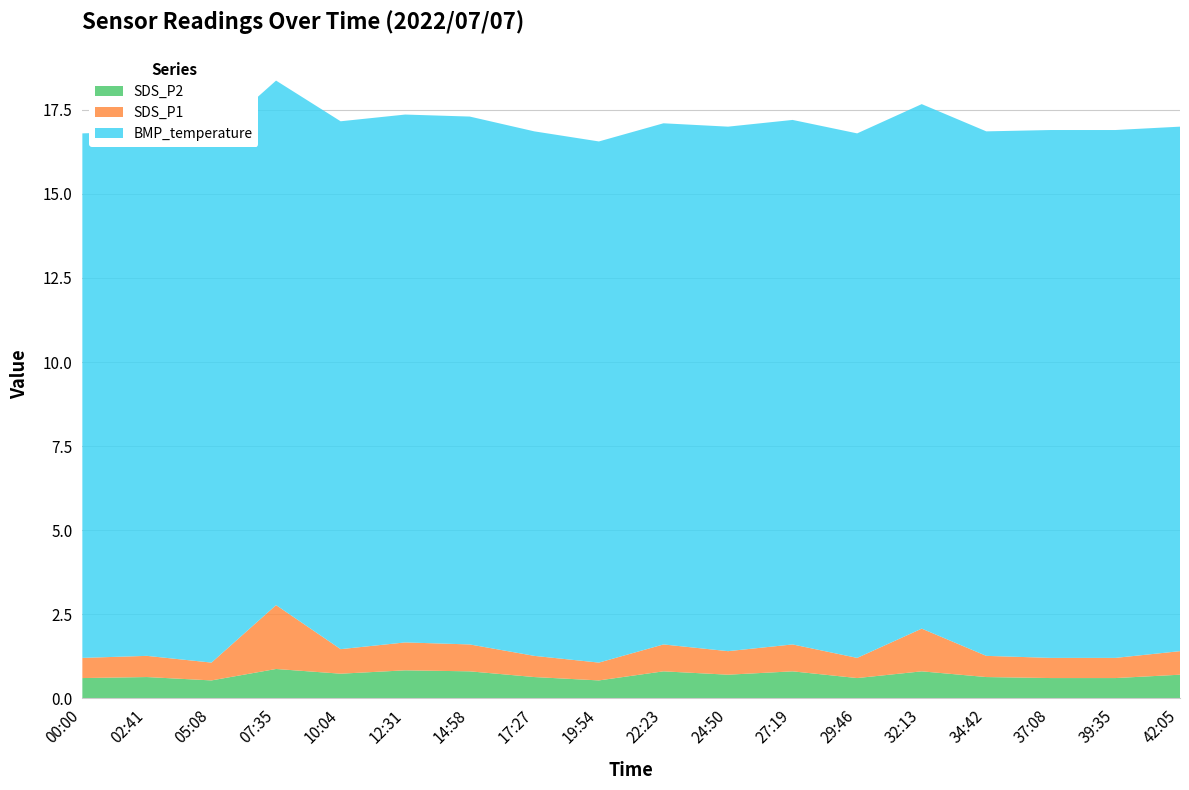

Reading left to right, extract all data points from this chart.

SDS_P2: 00:00=0.6	02:41=0.6	05:08=0.5	07:35=0.9	10:04=0.7	12:31=0.8	14:58=0.8	17:27=0.6	19:54=0.5	22:23=0.8	24:50=0.7	27:19=0.8	29:46=0.6	32:13=0.8	34:42=0.6	37:08=0.6	39:35=0.6	42:05=0.7
SDS_P1: 00:00=0.6	02:41=0.6	05:08=0.5	07:35=1.9	10:04=0.7	12:31=0.8	14:58=0.8	17:27=0.6	19:54=0.5	22:23=0.8	24:50=0.7	27:19=0.8	29:46=0.6	32:13=1.3	34:42=0.6	37:08=0.6	39:35=0.6	42:05=0.7
BMP_temperature: 00:00=15.6	02:41=15.6	05:08=15.6	07:35=15.6	10:04=15.7	12:31=15.7	14:58=15.7	17:27=15.6	19:54=15.5	22:23=15.5	24:50=15.6	27:19=15.6	29:46=15.6	32:13=15.6	34:42=15.6	37:08=15.7	39:35=15.7	42:05=15.6